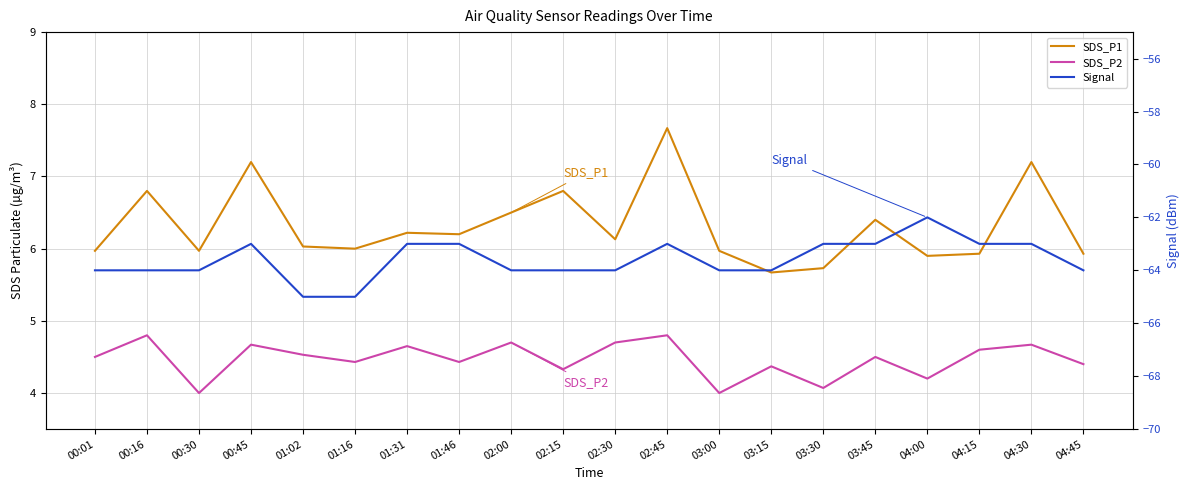

Between 01:31 and 02:15, which series saw the biggest shift?

Signal